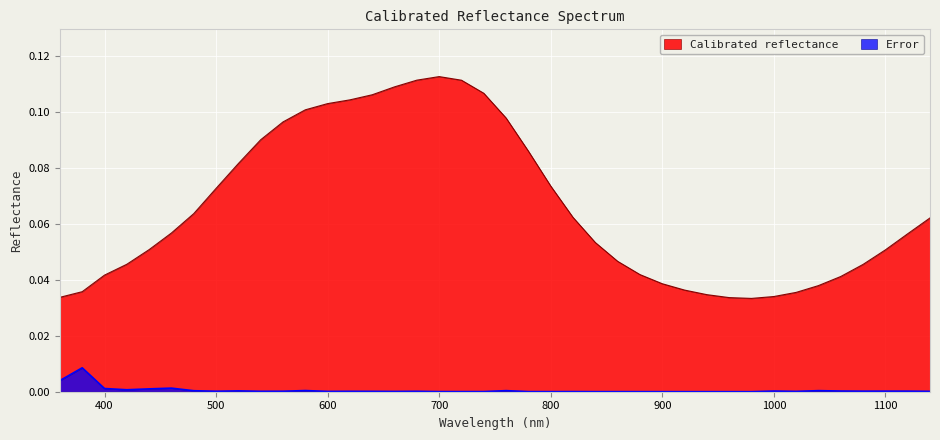

In Calibrated reflectance, how many points are lower than both neighbors (excluding endpoints)?

1